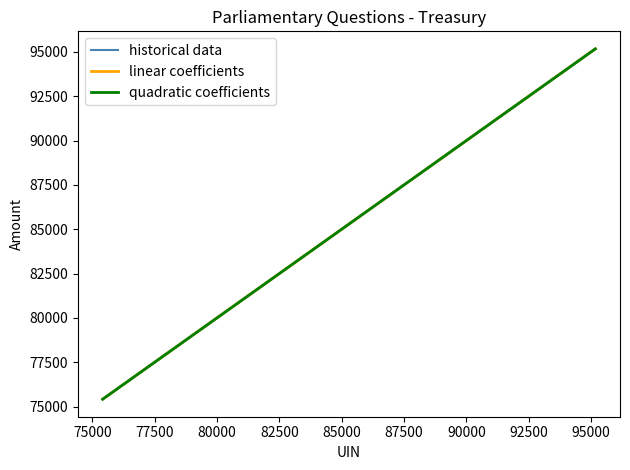

Which series has the largest total across all categories?

linear coefficients